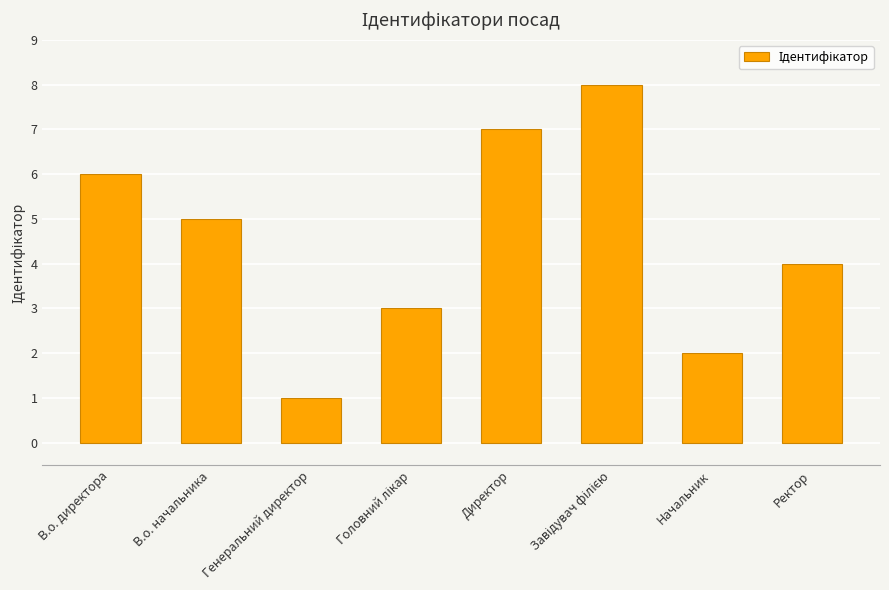

What is the minimum value shown in the chart?

1